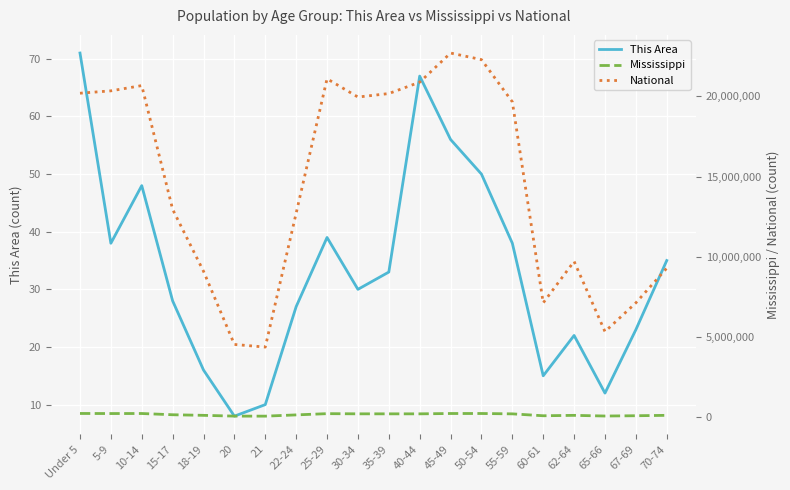

At which label does Mississippi reach its minimum?

21